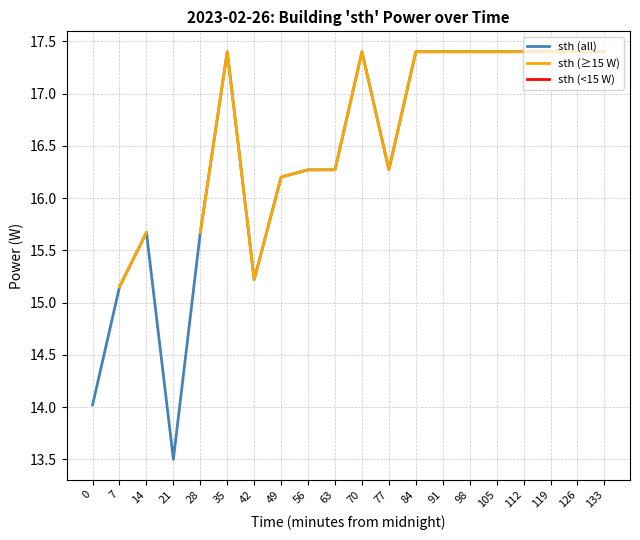

At which label is sth (all) closest to 15?

7